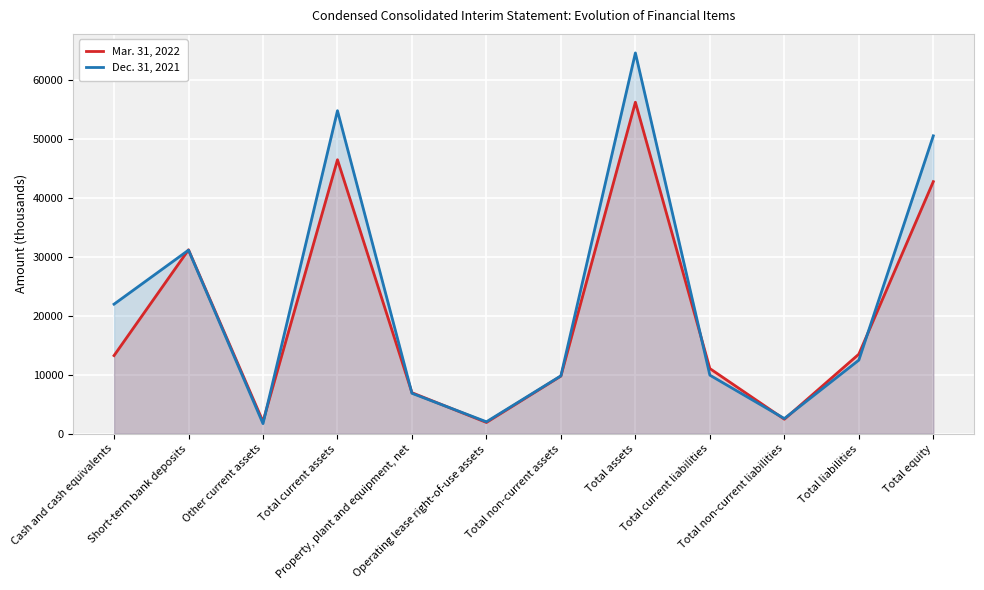

What is the difference between the maximum and minimum values in the Dec. 31, 2021 series?

62964